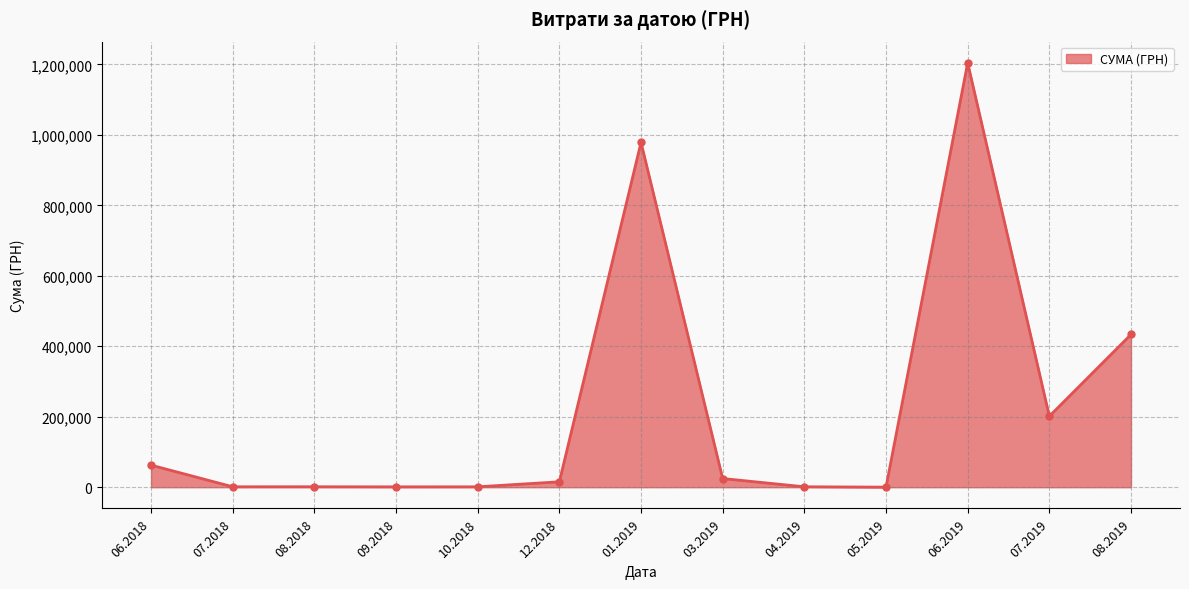

Is it true that the value at 01.2019 is 978445.6?

True